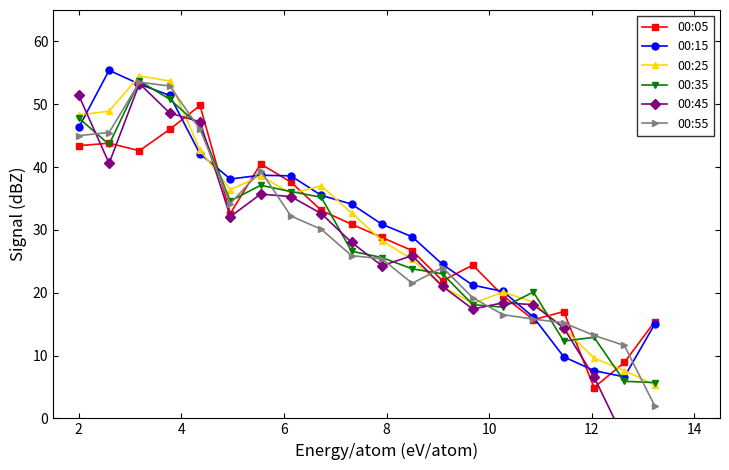

What is the highest value of the 00:15 series?

55.4